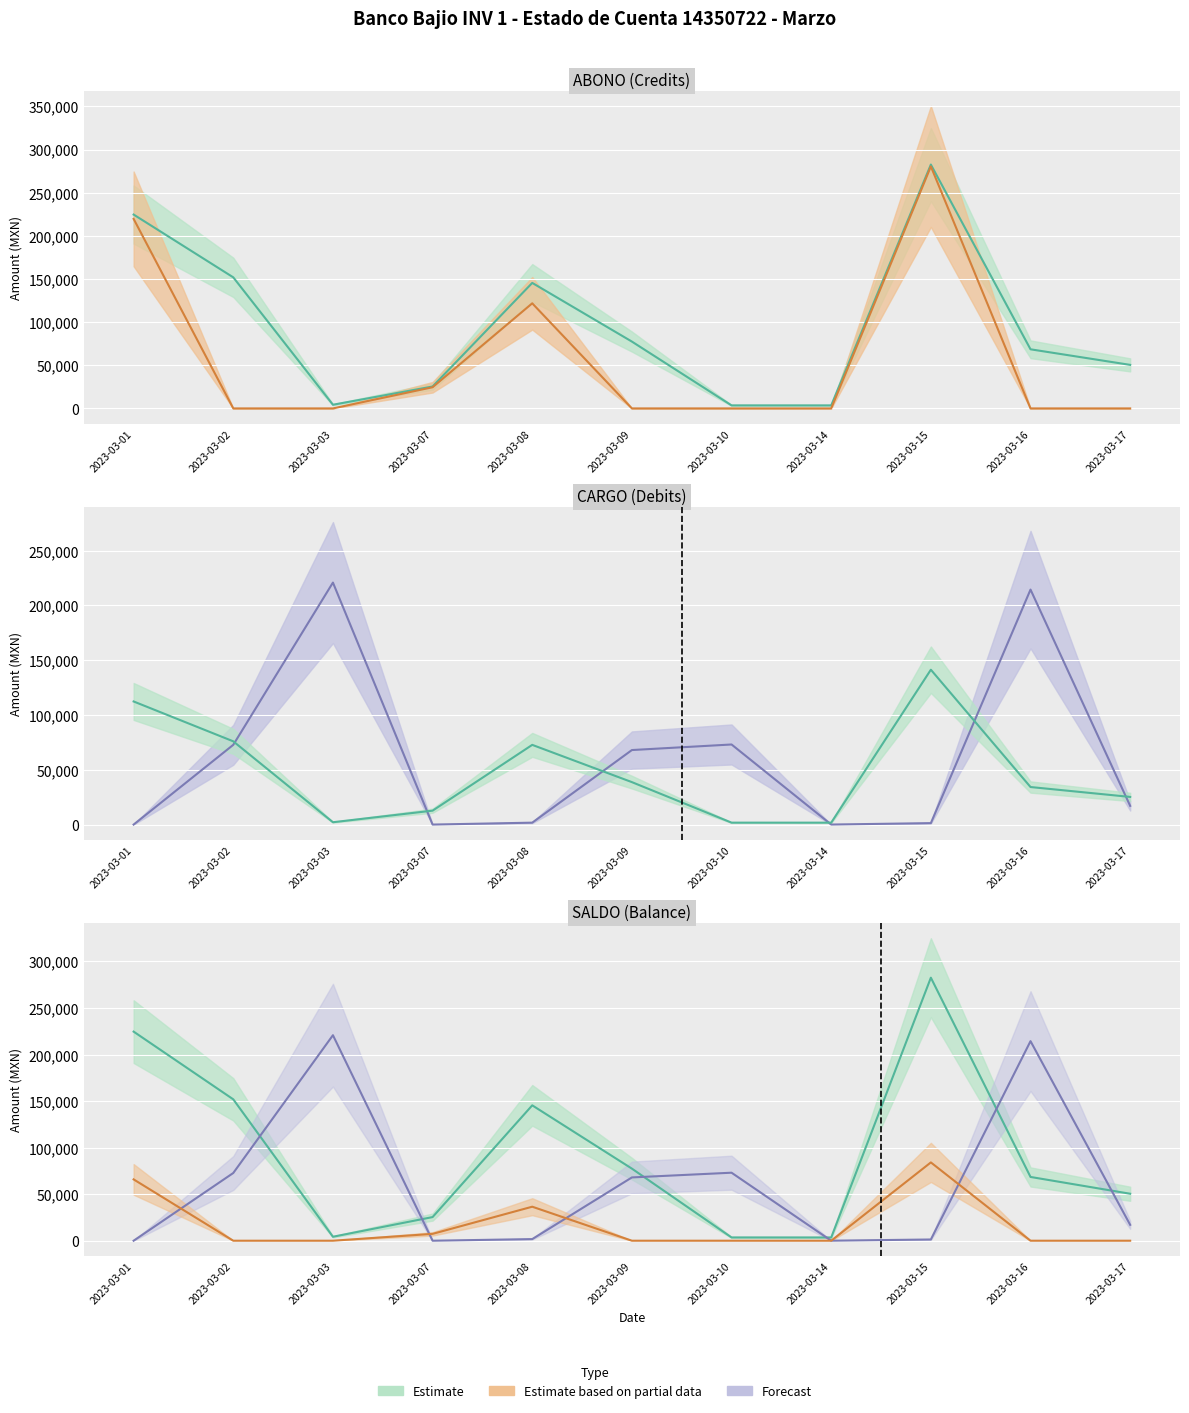

What is the average value of the ABONO series?

58764.7